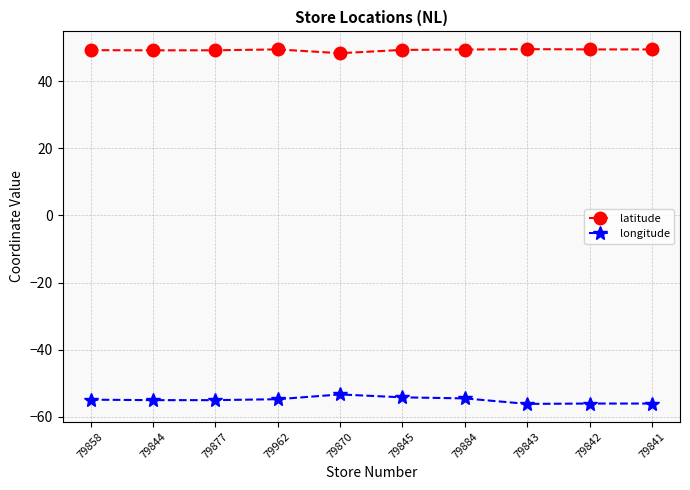

What is the difference between the maximum and minimum values in the latitude series?

1.2